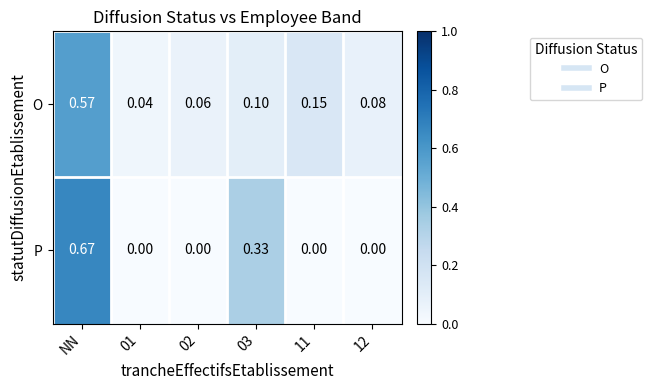

At how many categories does at least one series exceed 0?

6